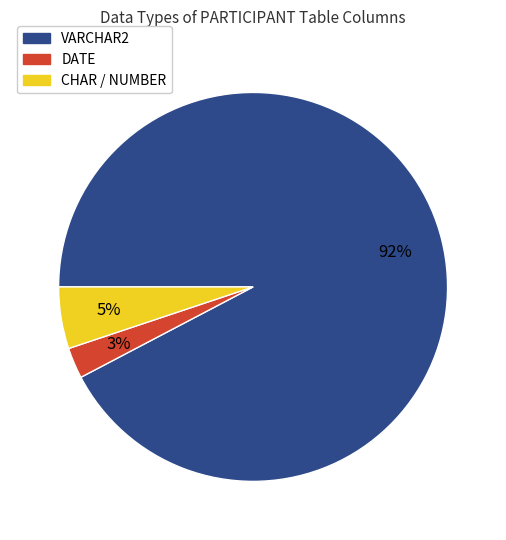

Does any single category account for the majority?

Yes